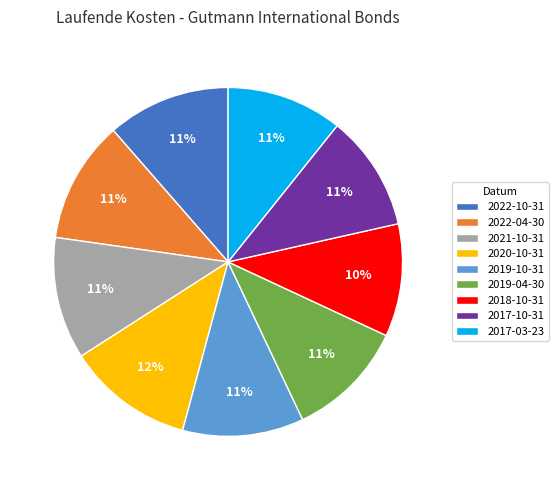

To the nearest percent, what portion does 2019-10-31 represent?

11%